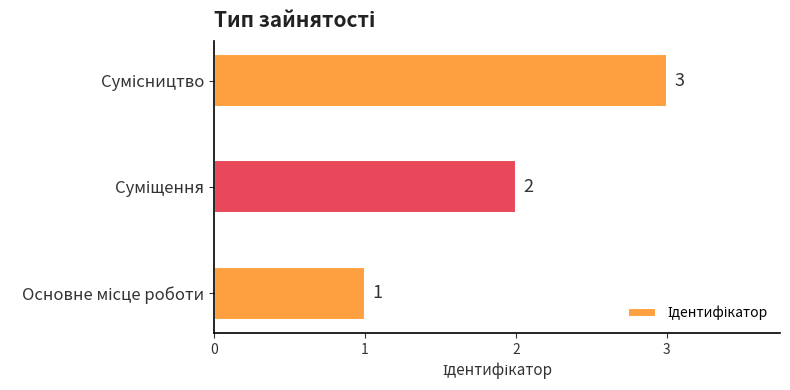

Count the values in the range 1 to 3.

3